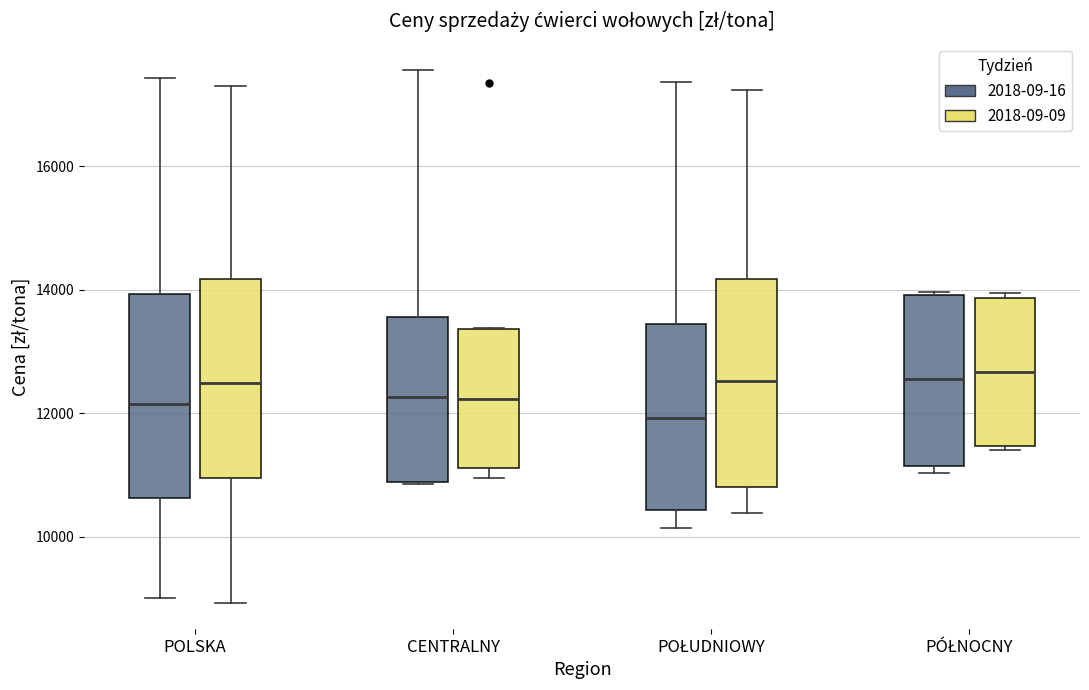

Reading left to right, transcribe this box plot: for each box, give where its median line is, the range the box spans, and where its two whiskers end, as read against the y-axis. The values are not printed on the chart, so give them approximately, as read against the axis.

POLSKA (2018-09-16): median 12200, box 10600 to 14000, whiskers 9000 to 17400
POLSKA (2018-09-09): median 12400, box 11000 to 14200, whiskers 9000 to 17400
CENTRALNY (2018-09-16): median 12200, box 10800 to 13600, whiskers 10800 to 17600
CENTRALNY (2018-09-09): median 12200, box 11200 to 13400, whiskers 11000 to 13400
POŁUDNIOWY (2018-09-16): median 12000, box 10400 to 13400, whiskers 10200 to 17400
POŁUDNIOWY (2018-09-09): median 12600, box 10800 to 14200, whiskers 10400 to 17200
PÓŁNOCNY (2018-09-16): median 12600, box 11200 to 14000, whiskers 11000 to 14000
PÓŁNOCNY (2018-09-09): median 12600, box 11400 to 13800, whiskers 11400 to 14000